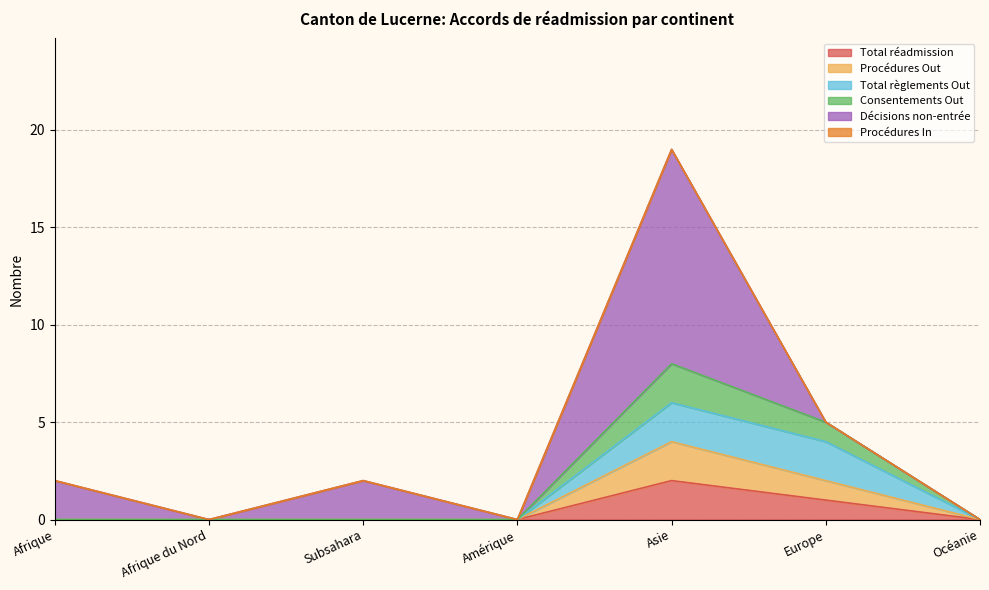

Does the chart display data point markers on the line(s)?

No